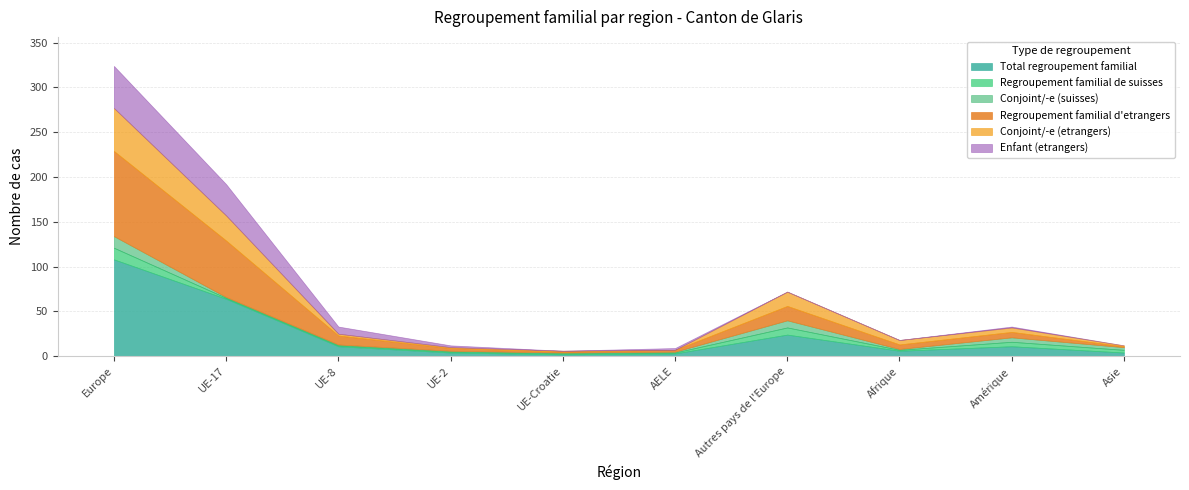

Is it true that Conjoint/-e (suisses) equals 1 at UE-8?

False